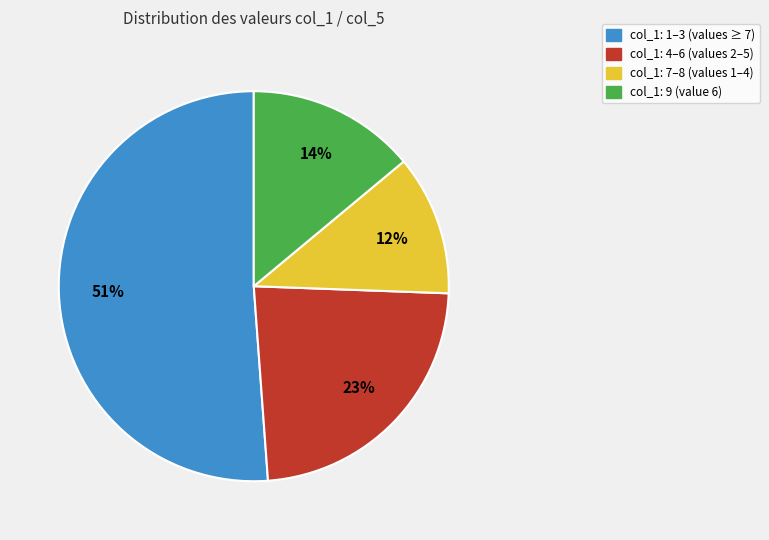

How many slices are in this pie chart?

4